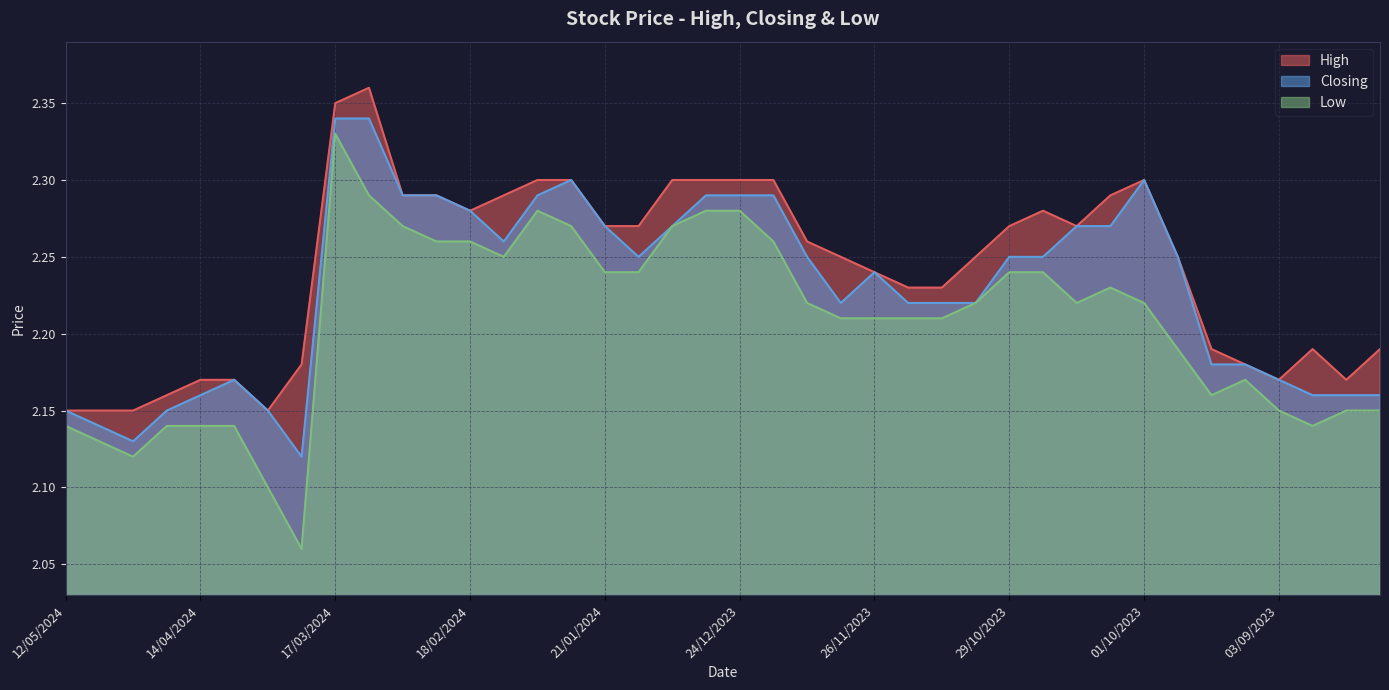

Does the chart display data point markers on the line(s)?

No